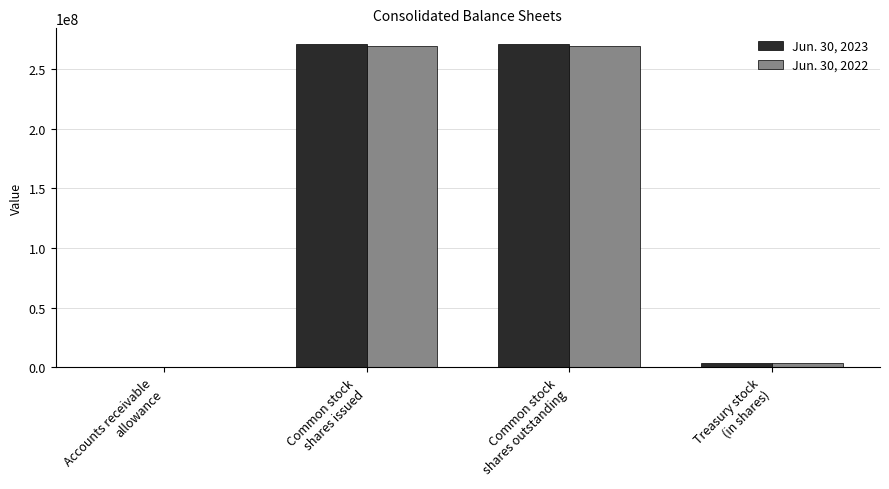

At which label is Jun. 30, 2022 closest to 134769556?

Treasury stock
(in shares)